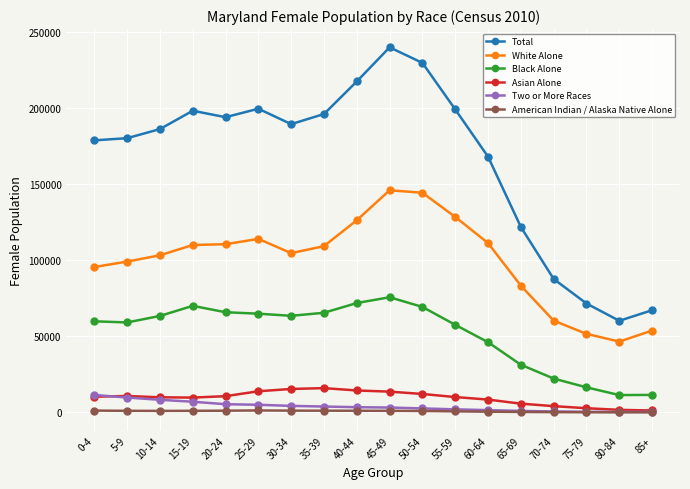

What position from the right is 70-74?

4